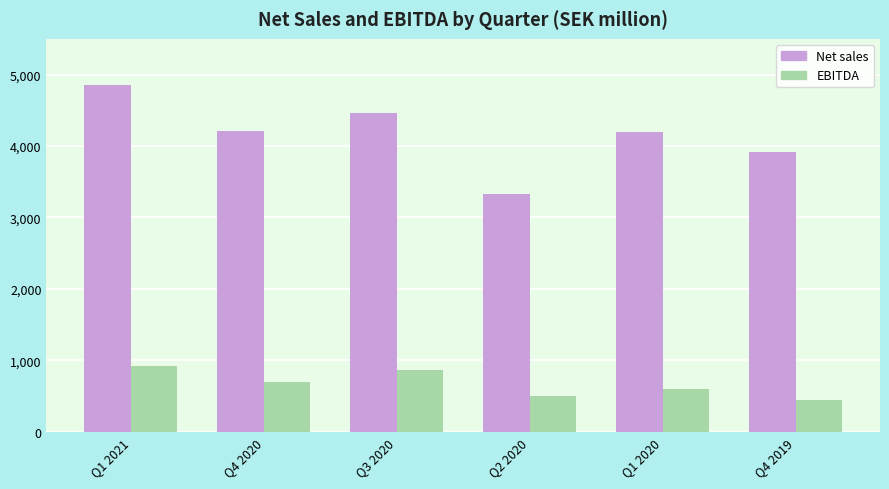

What is the sum of all EBITDA values?

4031